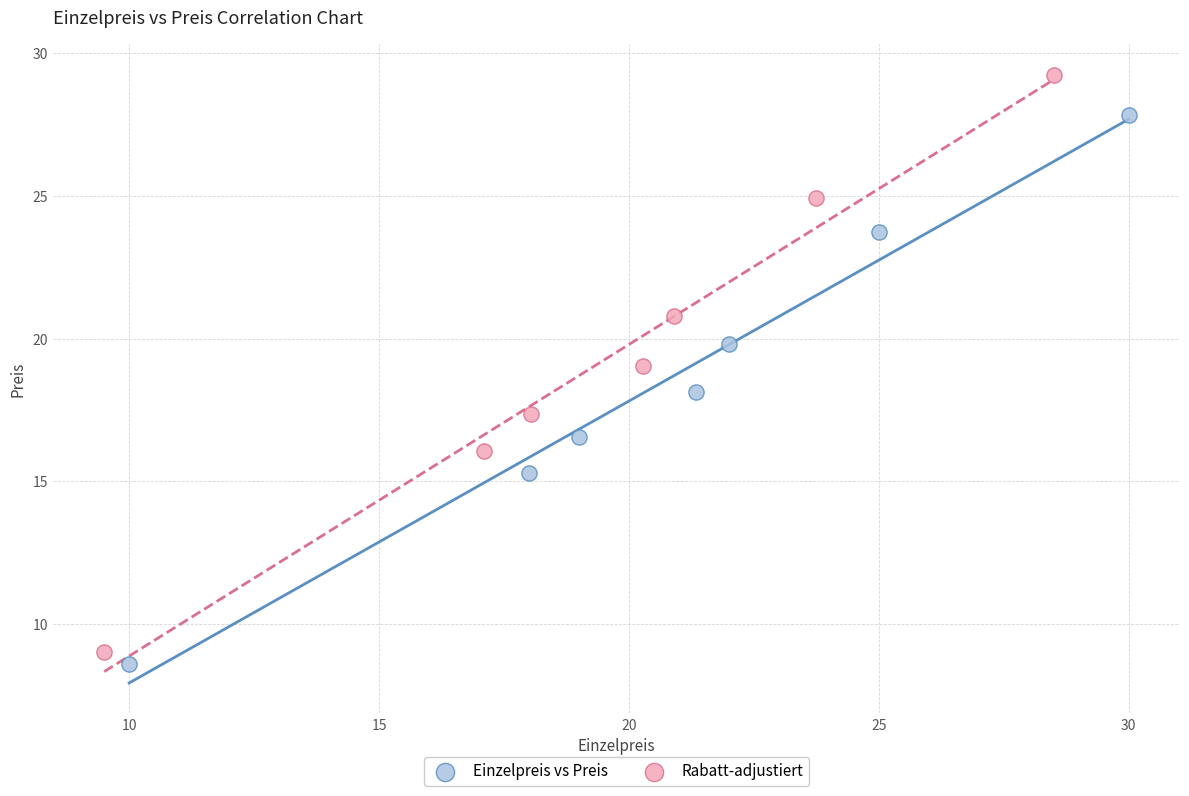

Which series reaches the maximum Y coordinate?

Rabatt-adjustiert